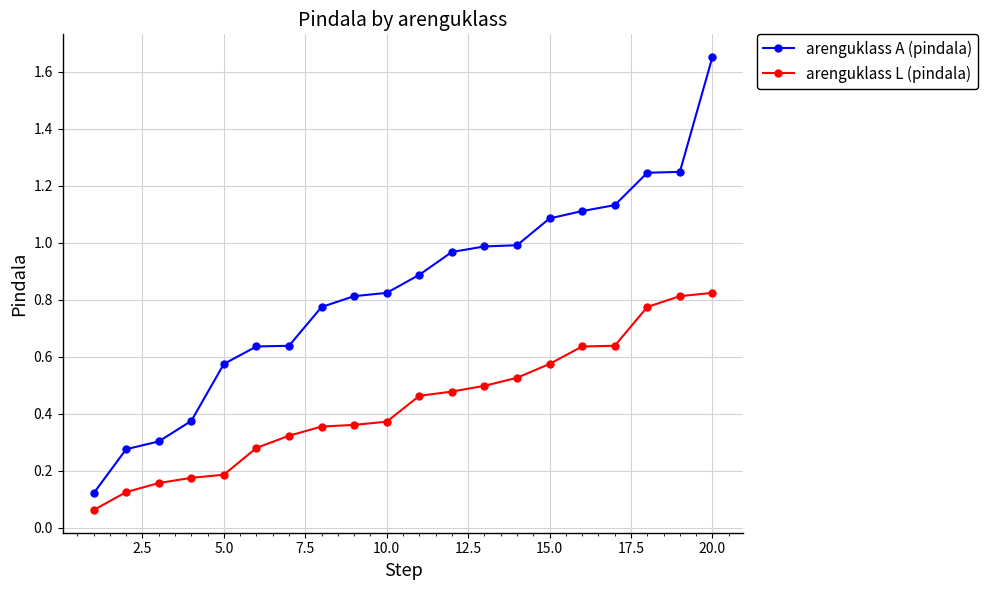

Rank the series by their average value, from lowest to highest.

arenguklass L (pindala), arenguklass A (pindala)